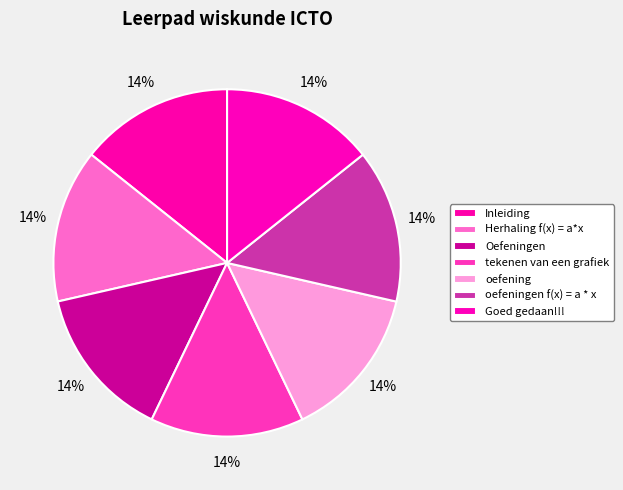

What percentage is the Goed gedaan!!! slice, to the nearest percent?

14%